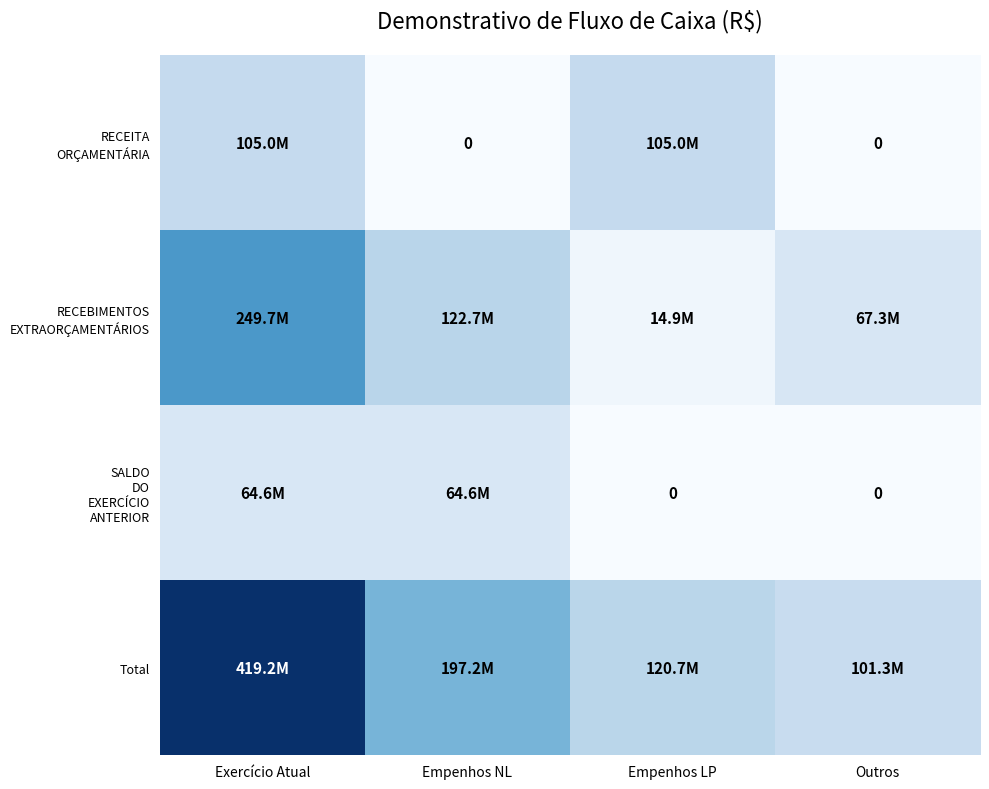

At Empenhos LP, list the series in order from smallest to largest.

SALDO DO EXERCÍCIO ANTERIOR, RECEBIMENTOS EXTRAORÇAMENTÁRIOS, RECEITA ORÇAMENTÁRIA, Total